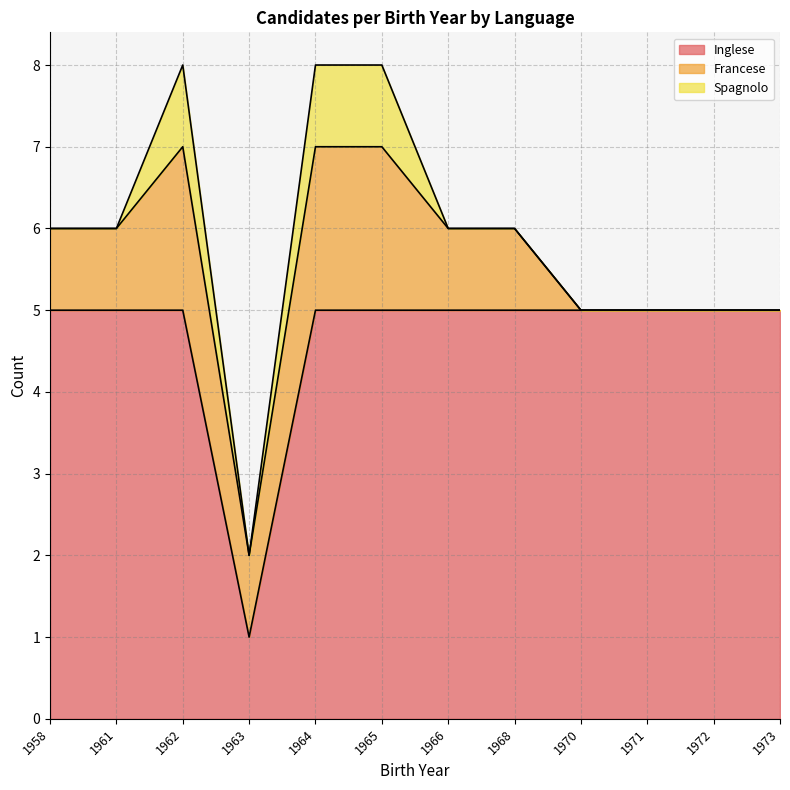

Does the chart have visible grid lines?

Yes